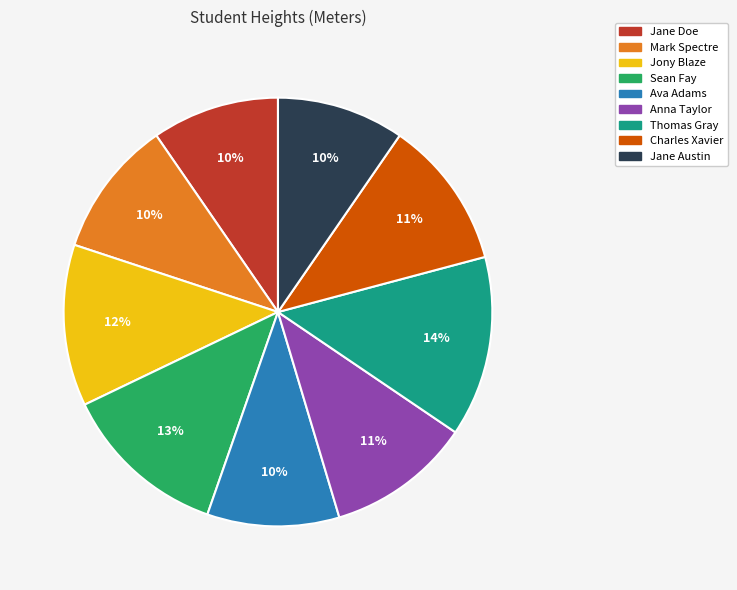

The Thomas Gray slice represents 14% of the pie. True or false?

True